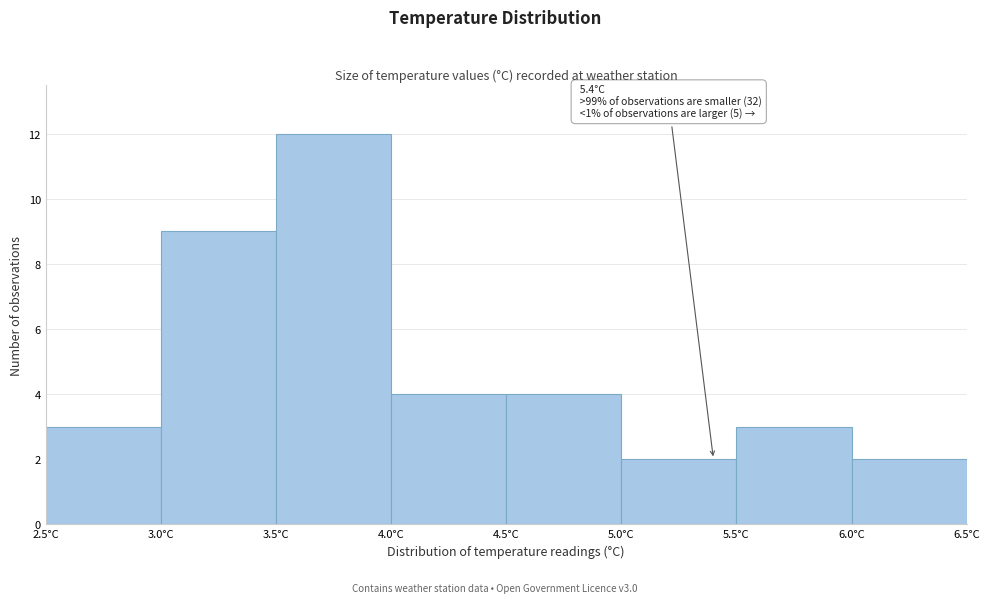

Which range on the x-axis has the tallest bar?

3.5 to 4.0